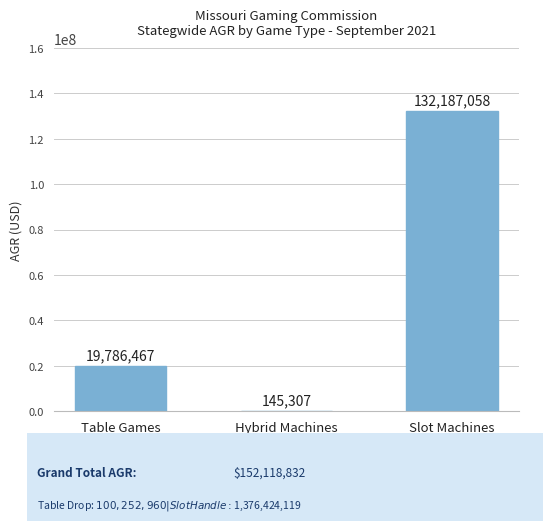

Read the value at Table Games.

19786467.2